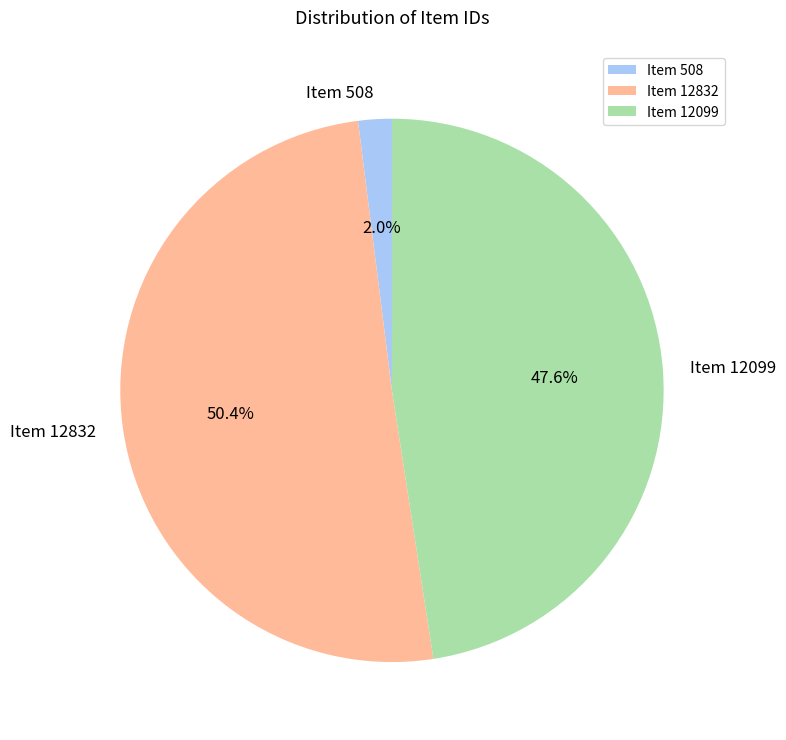

What percentage is the Item 508 slice, to the nearest percent?

2%